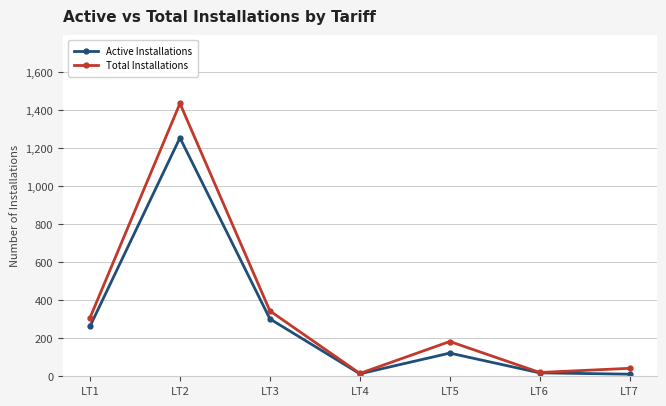

How many interior local peaks does the Active Installations series have?

2